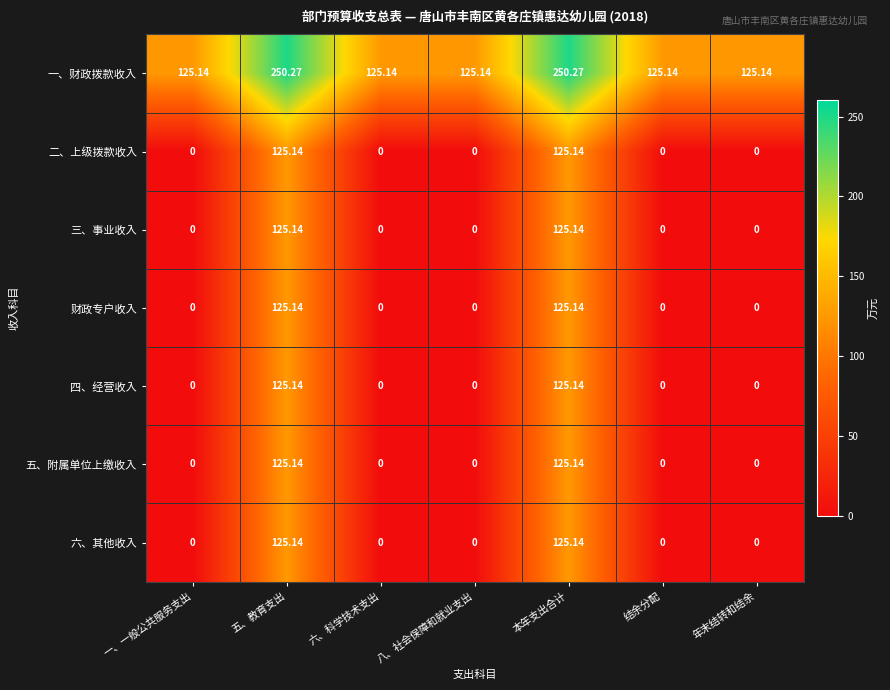

Which series has the largest total across all categories?

一、财政拨款收入